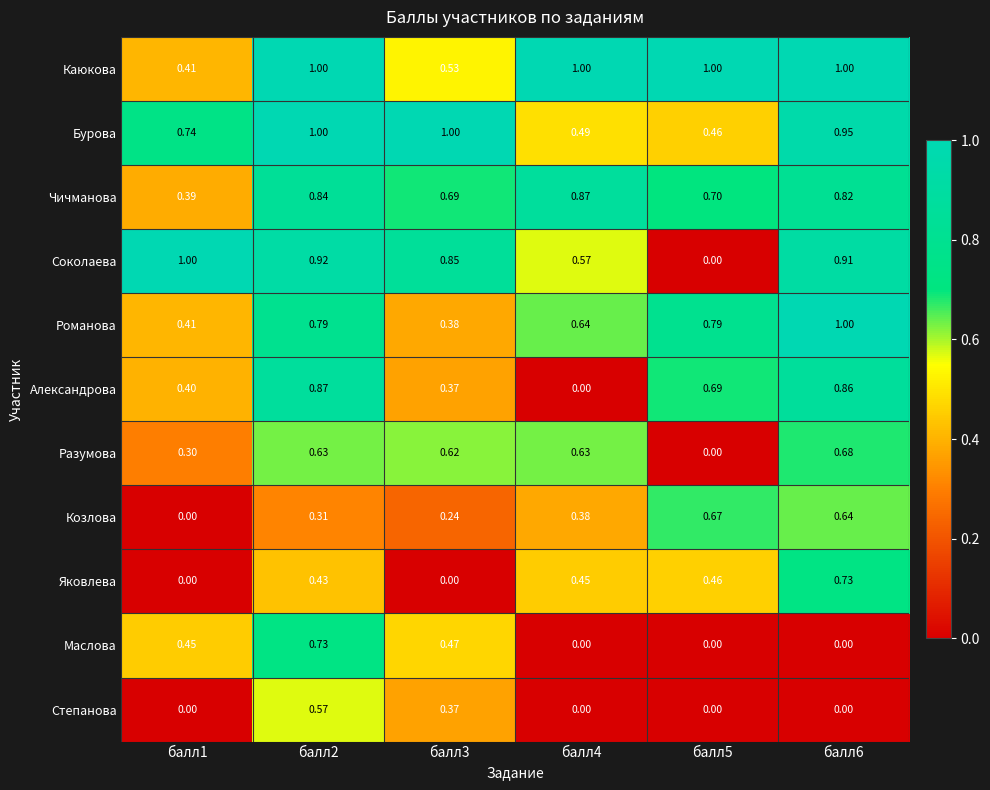

Which series has the largest total across all categories?

Каюкова